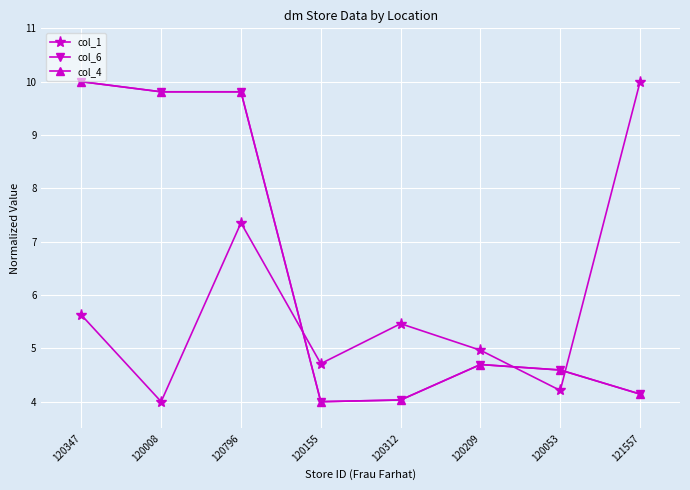

Reading right to left, transcribe all the data shown in this chart.

col_1: 121557=10.0	120053=4.2	120209=5.0	120312=5.5	120155=4.7	120796=7.4	120008=4.0	120347=5.6
col_6: 121557=4.1	120053=4.6	120209=4.7	120312=4.0	120155=4.0	120796=9.8	120008=9.8	120347=10.0
col_4: 121557=4.1	120053=4.6	120209=4.7	120312=4.0	120155=4.0	120796=9.8	120008=9.8	120347=10.0